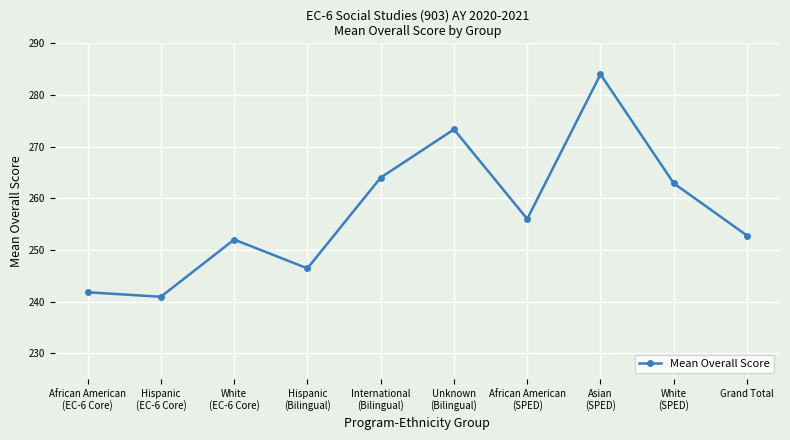

Rank the categories by value from highest to lowest.

Asian
(SPED), Unknown
(Bilingual), International
(Bilingual), White
(SPED), African American
(SPED), Grand Total, White
(EC-6 Core), Hispanic
(Bilingual), African American
(EC-6 Core), Hispanic
(EC-6 Core)